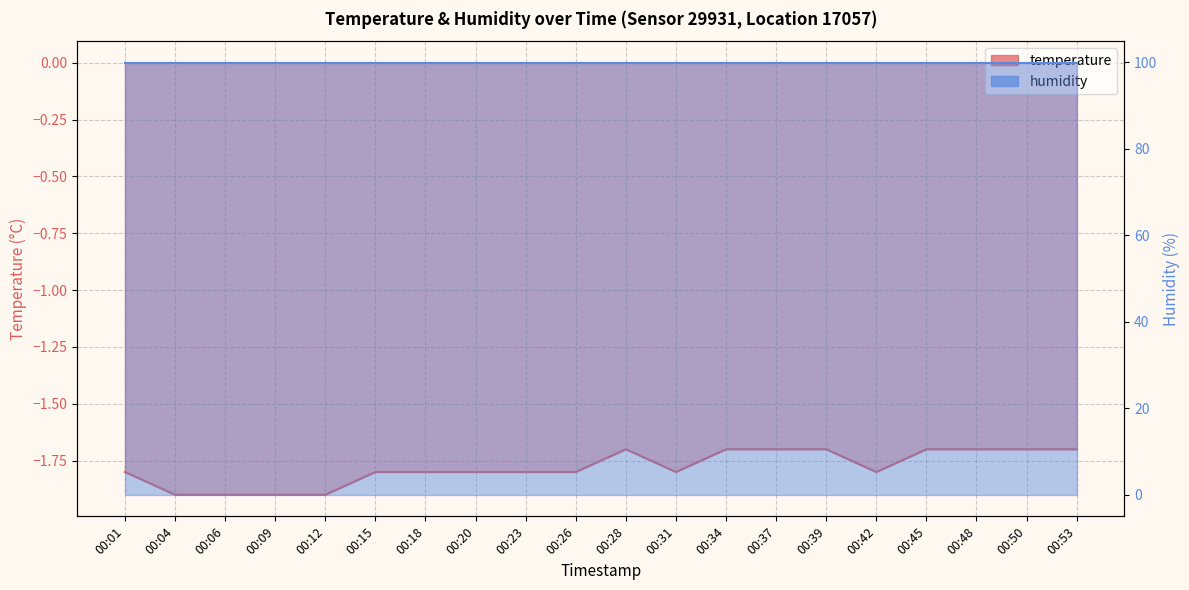

What is the greatest value displayed?

-1.7